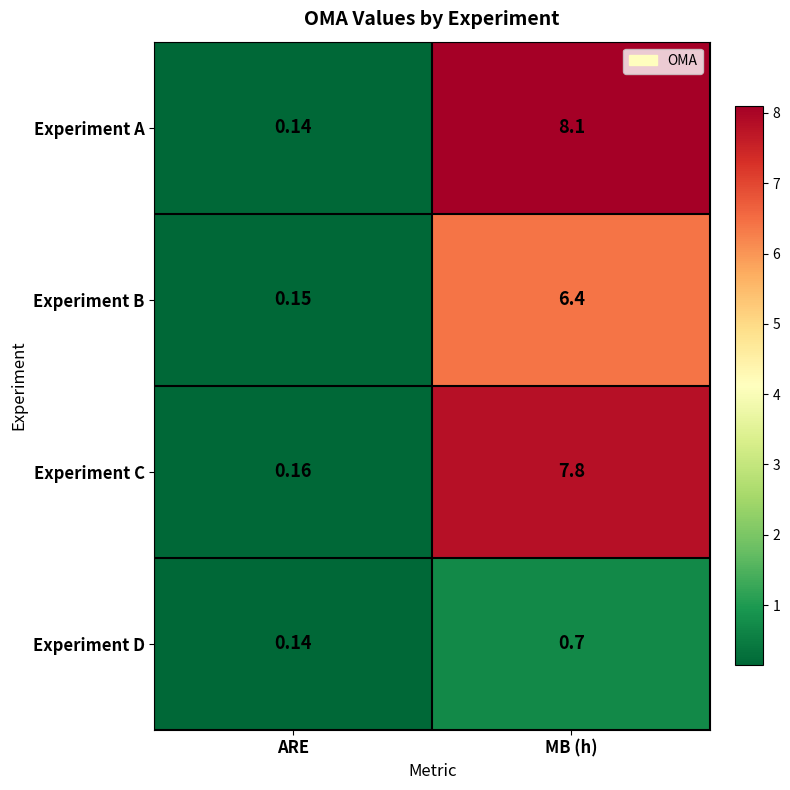

Rank the series by their maximum value, from lowest to highest.

Experiment D, Experiment B, Experiment C, Experiment A